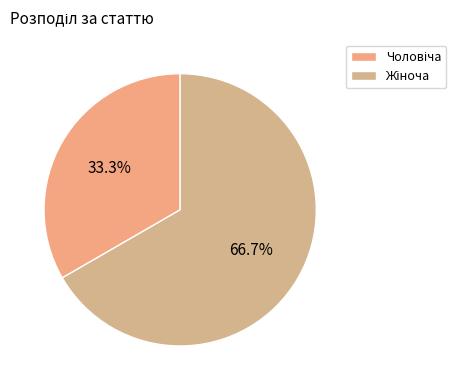

Count the number of slices in the pie.

2